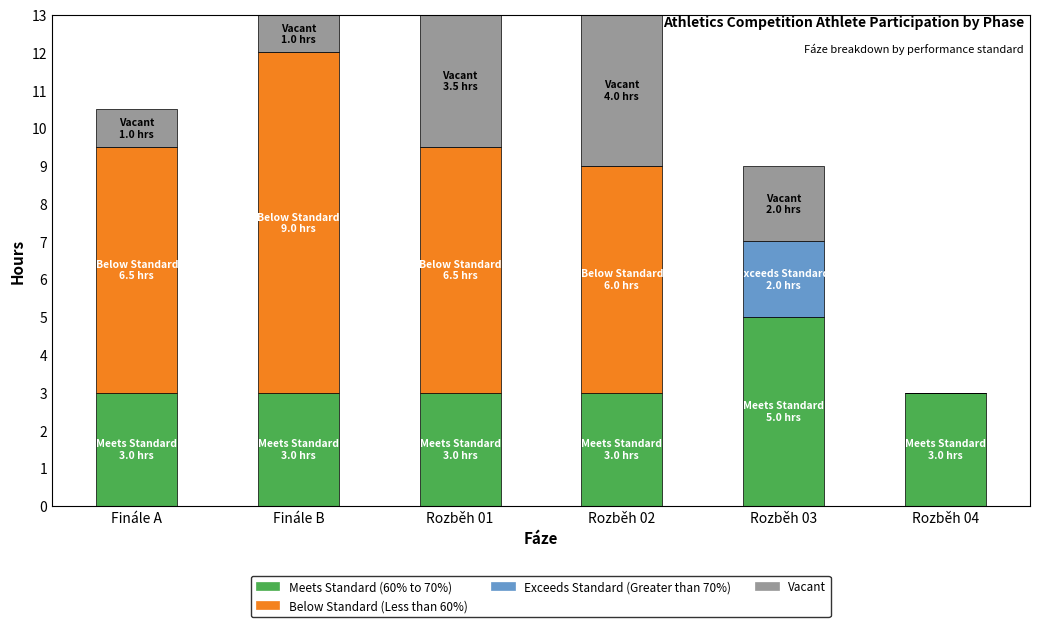

Does the chart contain stacked bars?

Yes